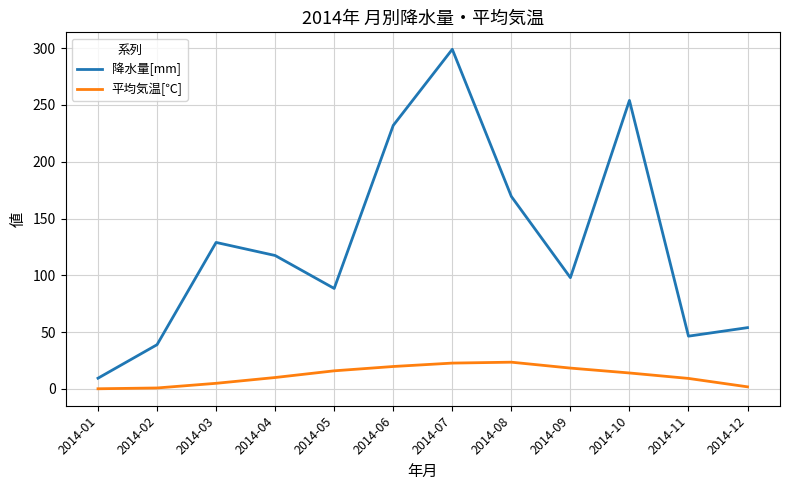

Which series has the largest range (max minus min)?

降水量[mm]